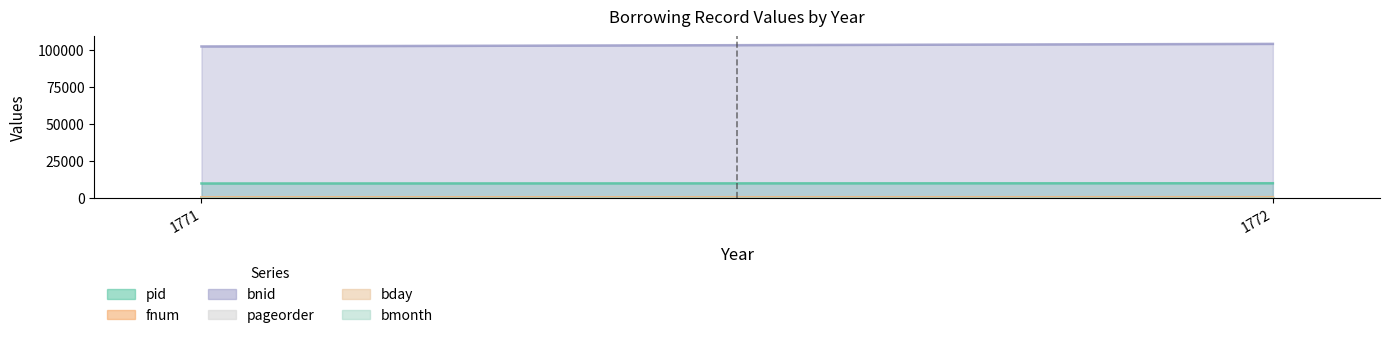

What are all the series names shown in the legend?

pid, fnum, bnid, pageorder, bday, bmonth